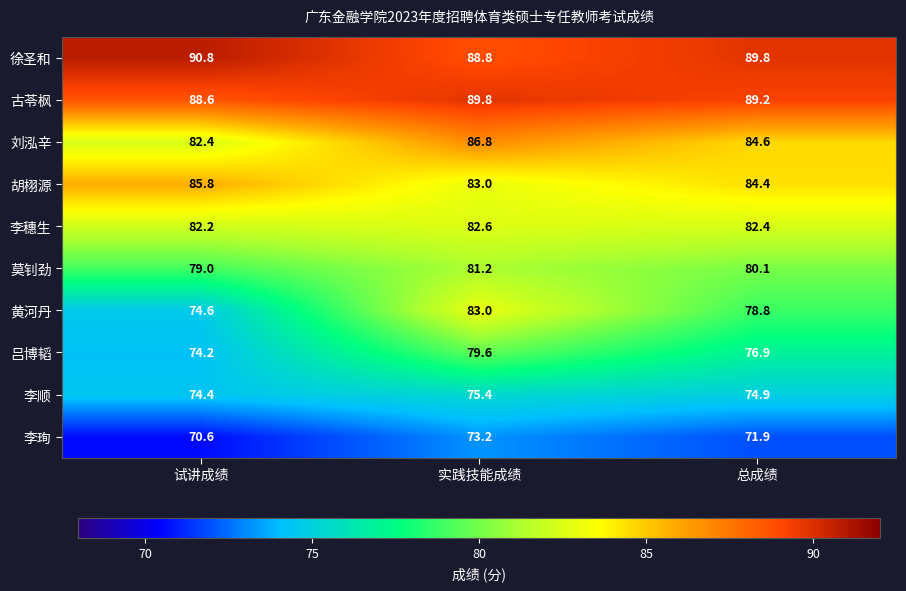

Reading right to left, transcribe all the data shown in this chart.

徐圣和: 总成绩=89.8	实践技能成绩=88.8	试讲成绩=90.8
古苓枫: 总成绩=89.2	实践技能成绩=89.8	试讲成绩=88.6
刘泓辛: 总成绩=84.6	实践技能成绩=86.8	试讲成绩=82.4
胡栩源: 总成绩=84.4	实践技能成绩=83.0	试讲成绩=85.8
李穗生: 总成绩=82.4	实践技能成绩=82.6	试讲成绩=82.2
莫钊劲: 总成绩=80.1	实践技能成绩=81.2	试讲成绩=79.0
黄河丹: 总成绩=78.8	实践技能成绩=83.0	试讲成绩=74.6
吕博韬: 总成绩=76.9	实践技能成绩=79.6	试讲成绩=74.2
李顺: 总成绩=74.9	实践技能成绩=75.4	试讲成绩=74.4
李珣: 总成绩=71.9	实践技能成绩=73.2	试讲成绩=70.6